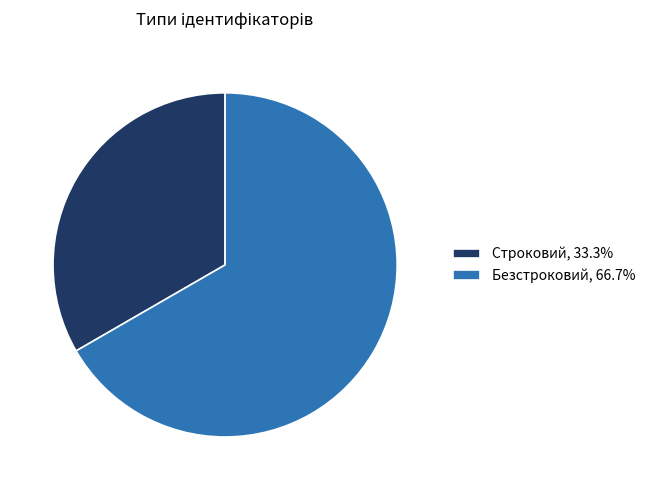

Combined, do Безстроковий, 66.7% and Строковий, 33.3% account for over 50%?

Yes